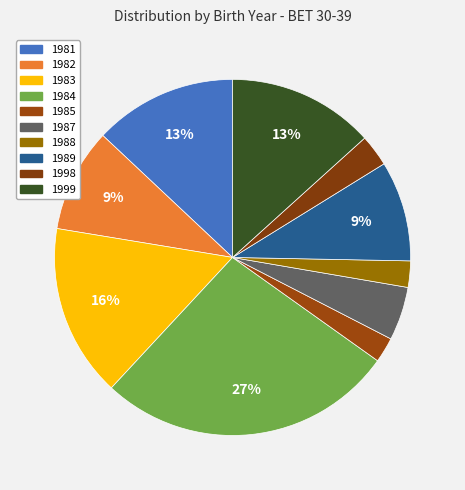

Count the number of slices in the pie.

10